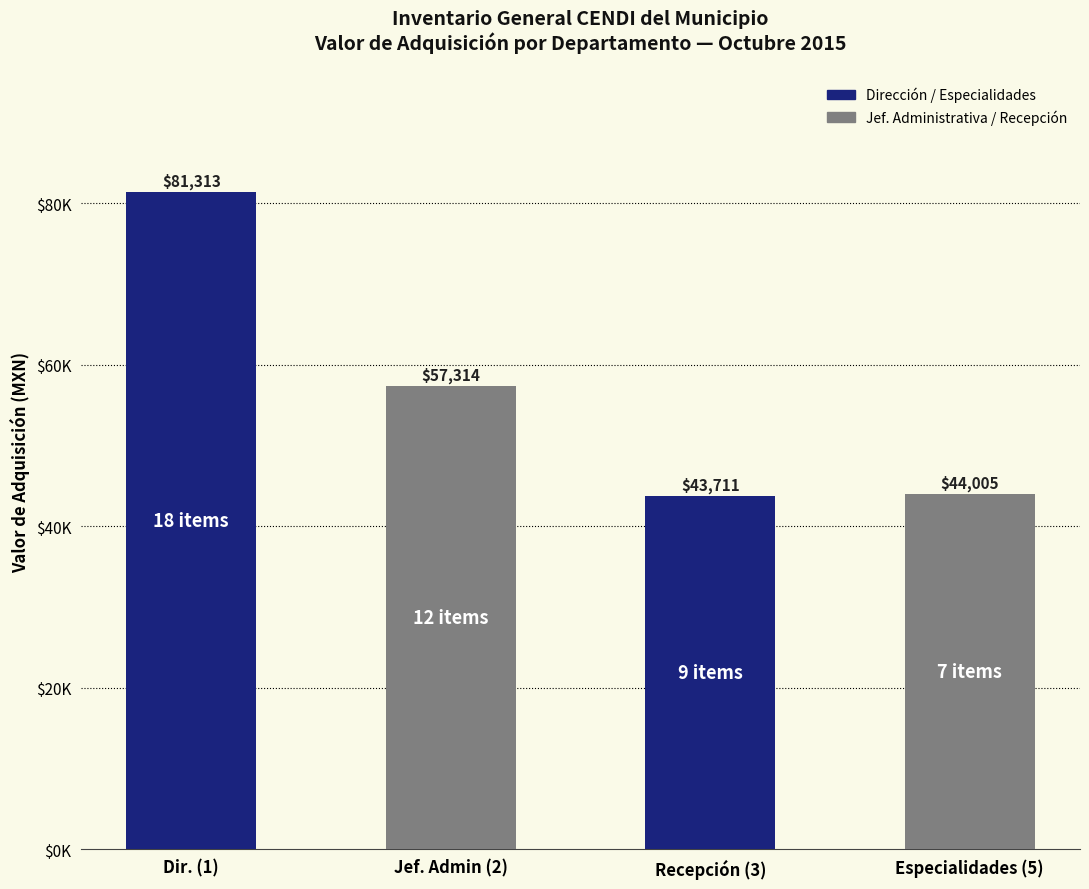

What is the difference between the maximum and minimum values?

37602.5